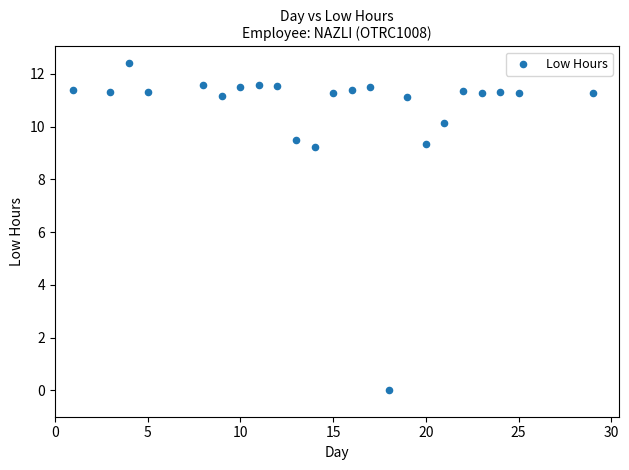

What is the range of X values (max minus min)?

28.0